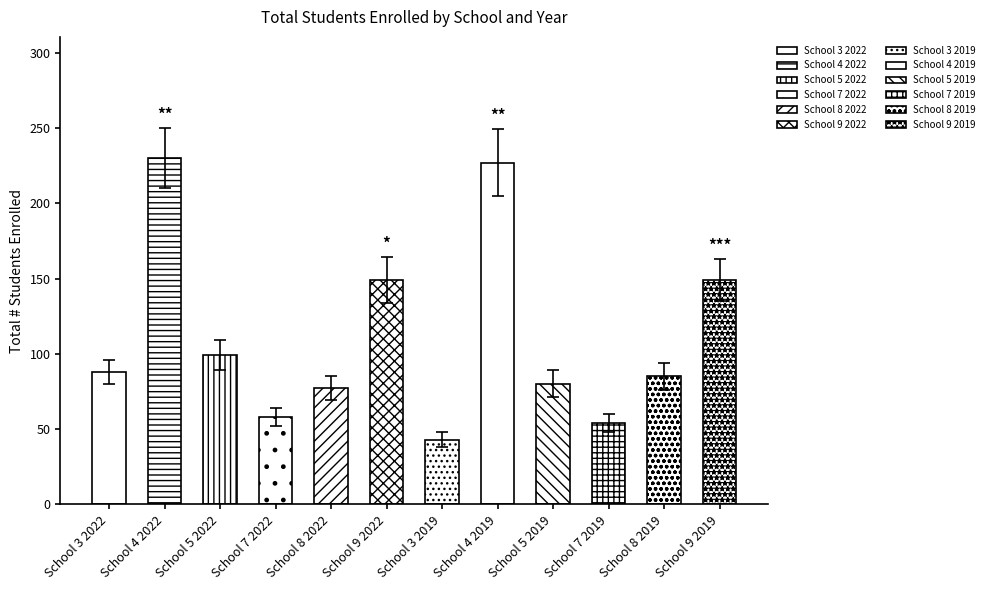

Are the bars horizontal?

No